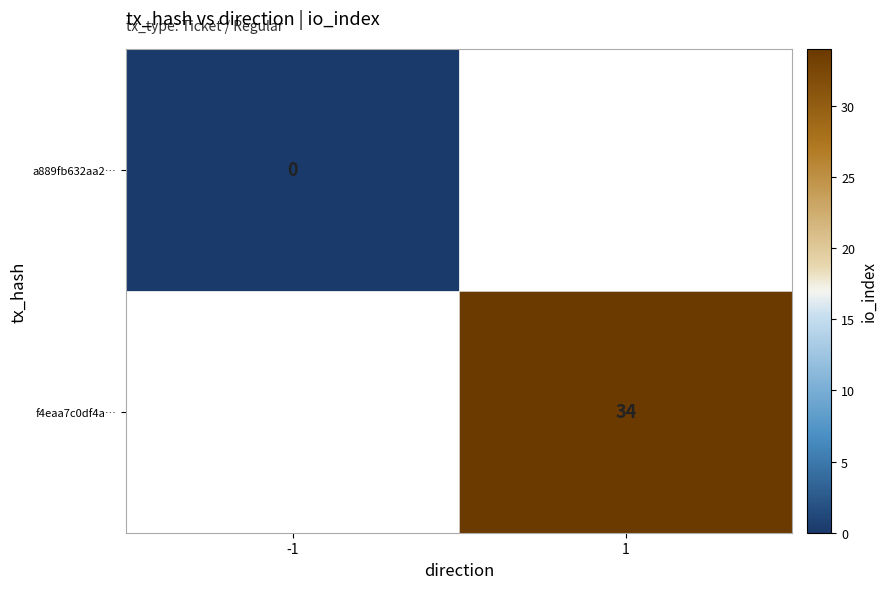

The value of f4eaa7c0df4a… at 1 is 57. True or false?

False